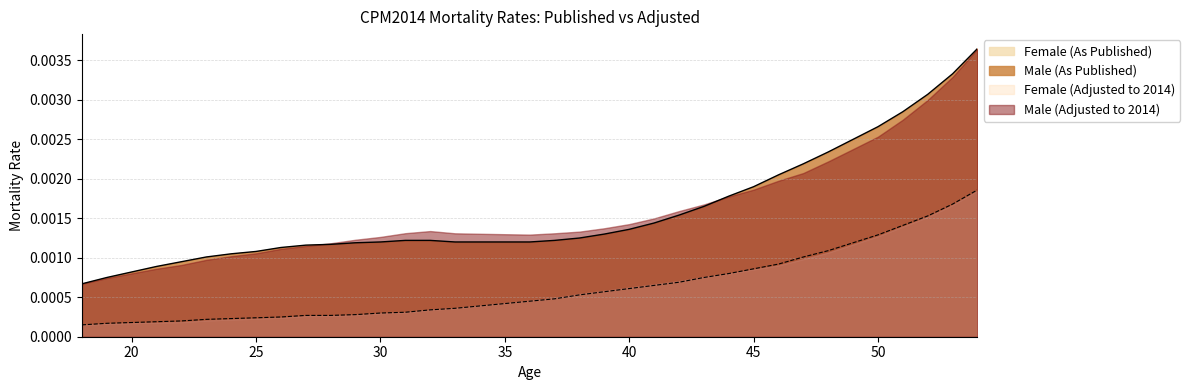

The value of Female (As Published) at 43 is 0.0. True or false?

False